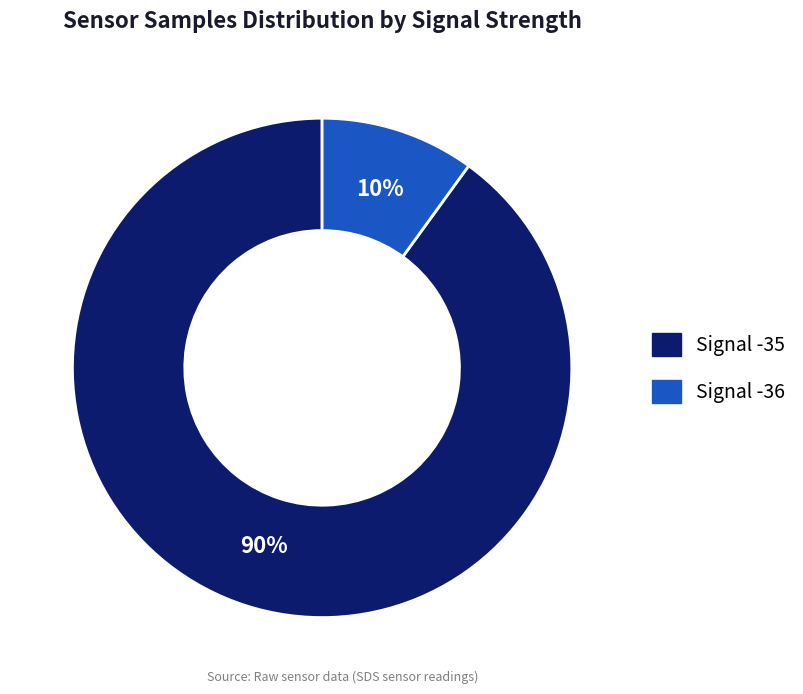

Is there a majority slice in this chart?

Yes